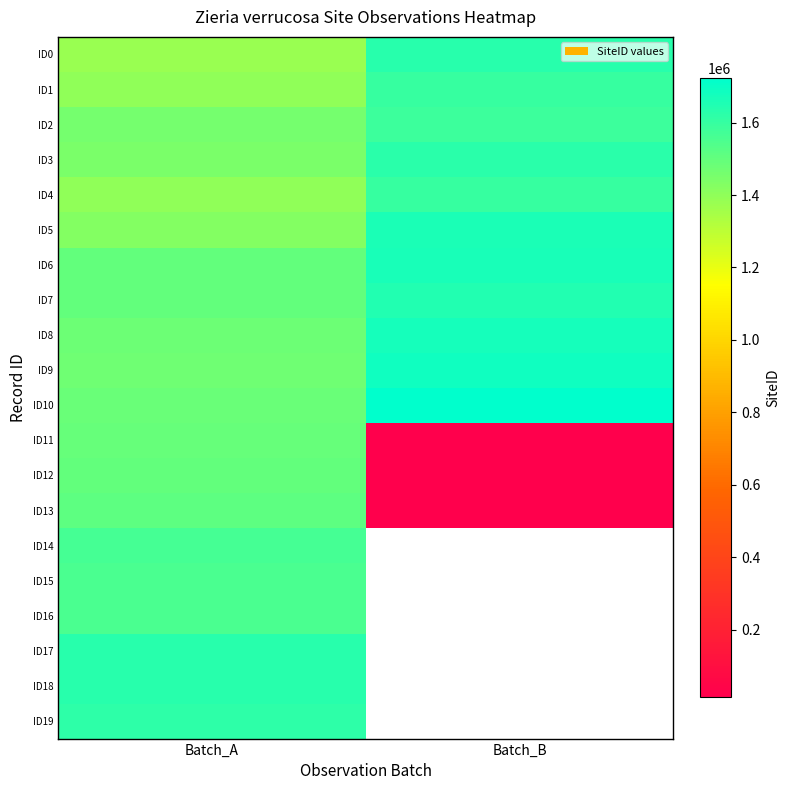

At Batch_A, list the series in order from smallest to largest.

ID0, ID4, ID1, ID5, ID3, ID2, ID9, ID8, ID10, ID11, ID7, ID12, ID6, ID13, ID15, ID16, ID14, ID19, ID18, ID17